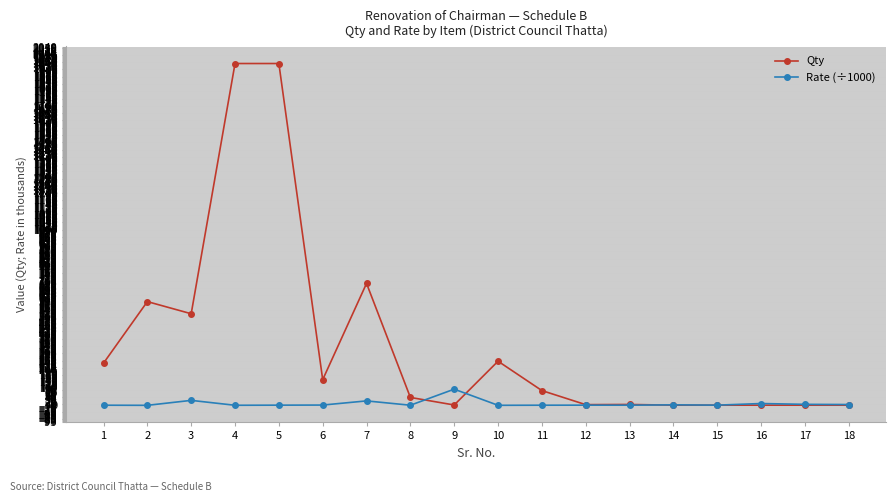

List the series in order of their overall mean, highest first.

Qty, Rate (÷1000)